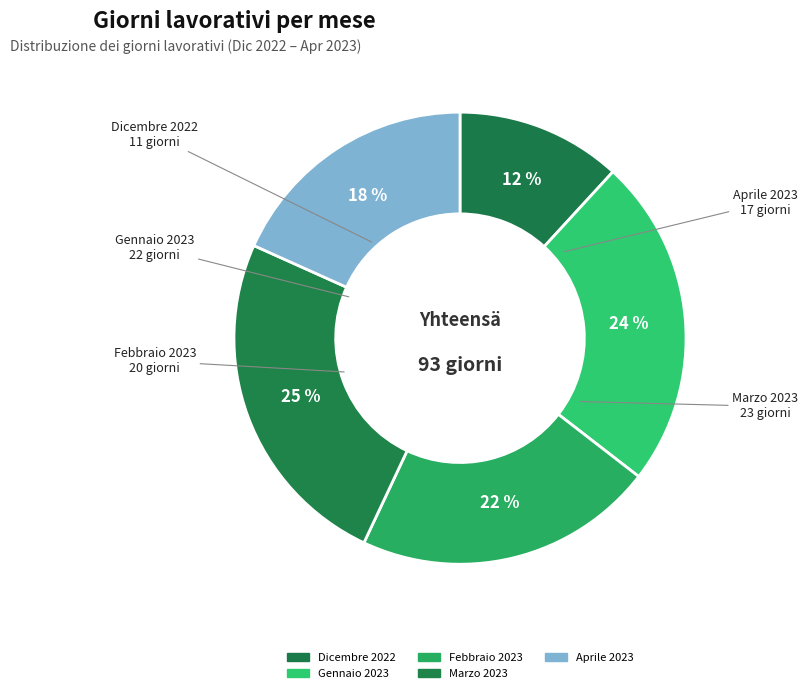

Does any single category account for the majority?

No